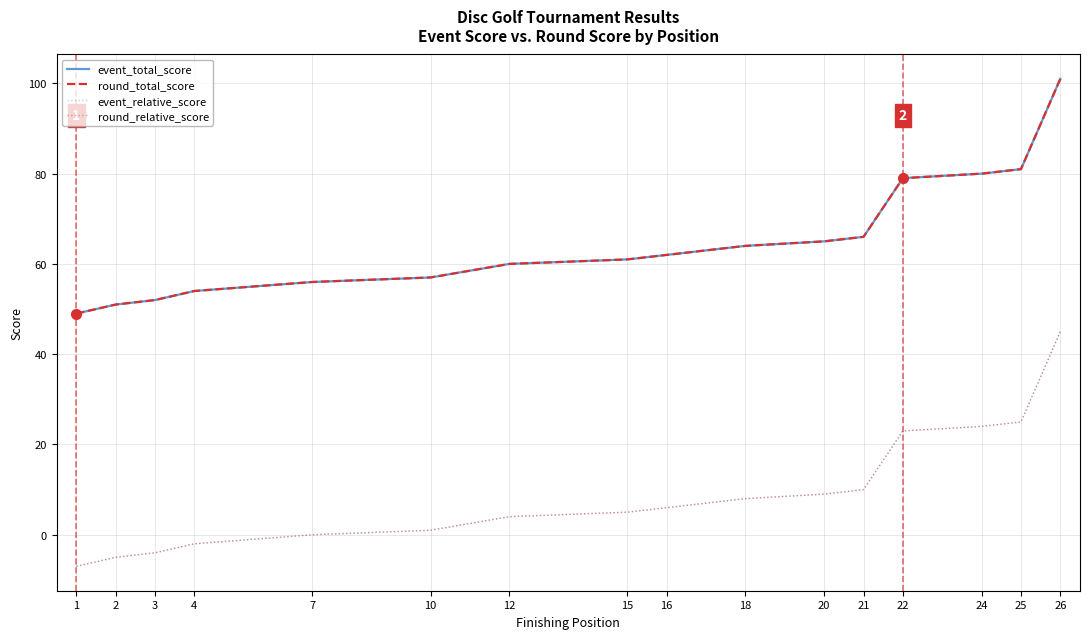

Reading left to right, extract all data points from this chart.

event_total_score: 49	51	52	54	54	54	56	56	56	57	57	60	60	60	61	62	62	64	64	65	66	79	79	80	81	101
round_total_score: 49	51	52	54	54	54	56	56	56	57	57	60	60	60	61	62	62	64	64	65	66	79	79	80	81	101
event_relative_score: -7	-5	-4	-2	-2	-2	0	0	0	1	1	4	4	4	5	6	6	8	8	9	10	23	23	24	25	45
round_relative_score: -7	-5	-4	-2	-2	-2	0	0	0	1	1	4	4	4	5	6	6	8	8	9	10	23	23	24	25	45